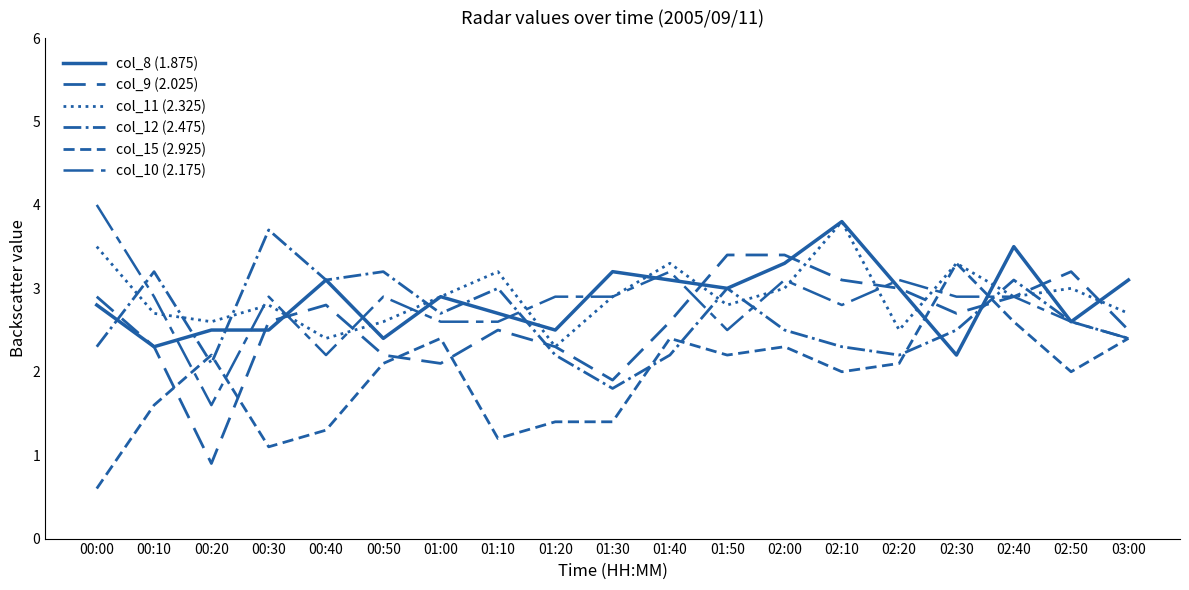

Reading left to right, what are all the values shown in this chart?

col_8 (1.875): 00:00=2.8	00:10=2.3	00:20=2.5	00:30=2.5	00:40=3.1	00:50=2.4	01:00=2.9	01:10=2.7	01:20=2.5	01:30=3.2	01:40=3.1	01:50=3.0	02:00=3.3	02:10=3.8	02:20=3.0	02:30=2.2	02:40=3.5	02:50=2.6	03:00=3.1
col_9 (2.025): 00:00=2.9	00:10=2.3	00:20=0.9	00:30=2.6	00:40=2.8	00:50=2.2	01:00=2.1	01:10=2.5	01:20=2.3	01:30=1.9	01:40=2.6	01:50=3.4	02:00=3.4	02:10=3.1	02:20=3.0	02:30=2.7	02:40=2.9	02:50=3.2	03:00=2.5
col_11 (2.325): 00:00=3.5	00:10=2.7	00:20=2.6	00:30=2.8	00:40=2.4	00:50=2.6	01:00=2.9	01:10=3.2	01:20=2.3	01:30=2.9	01:40=3.3	01:50=2.8	02:00=3.0	02:10=3.8	02:20=2.5	02:30=3.3	02:40=2.9	02:50=3.0	03:00=2.7
col_12 (2.475): 00:00=2.3	00:10=3.2	00:20=2.1	00:30=3.7	00:40=3.1	00:50=3.2	01:00=2.7	01:10=3.0	01:20=2.2	01:30=1.8	01:40=2.2	01:50=3.0	02:00=2.5	02:10=2.3	02:20=2.2	02:30=2.5	02:40=3.1	02:50=2.6	03:00=2.4
col_15 (2.925): 00:00=0.6	00:10=1.6	00:20=2.2	00:30=1.1	00:40=1.3	00:50=2.1	01:00=2.4	01:10=1.2	01:20=1.4	01:30=1.4	01:40=2.4	01:50=2.2	02:00=2.3	02:10=2.0	02:20=2.1	02:30=3.3	02:40=2.6	02:50=2.0	03:00=2.4
col_10 (2.175): 00:00=4.0	00:10=2.9	00:20=1.6	00:30=2.9	00:40=2.2	00:50=2.9	01:00=2.6	01:10=2.6	01:20=2.9	01:30=2.9	01:40=3.2	01:50=2.5	02:00=3.1	02:10=2.8	02:20=3.1	02:30=2.9	02:40=2.9	02:50=2.6	03:00=2.4